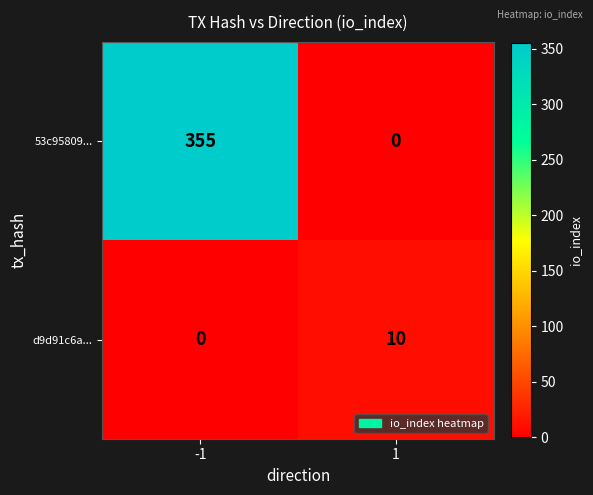

Rank the series by their maximum value, from highest to lowest.

53c95809..., d9d91c6a...